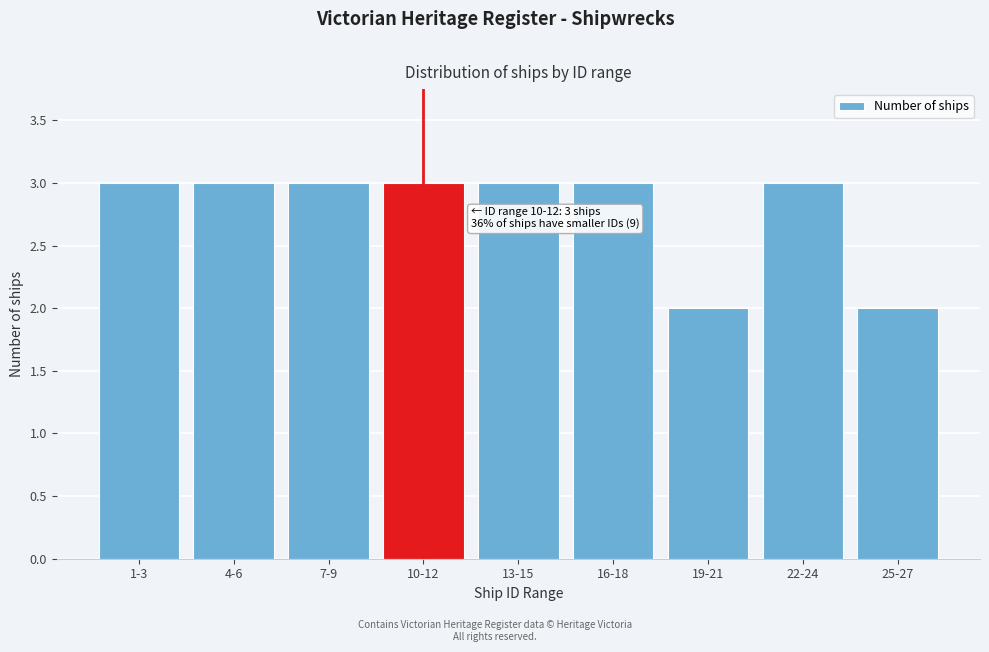

Reading left to right, transcribe all the data shown in this chart.

3	3	3	3	3	3	2	3	2